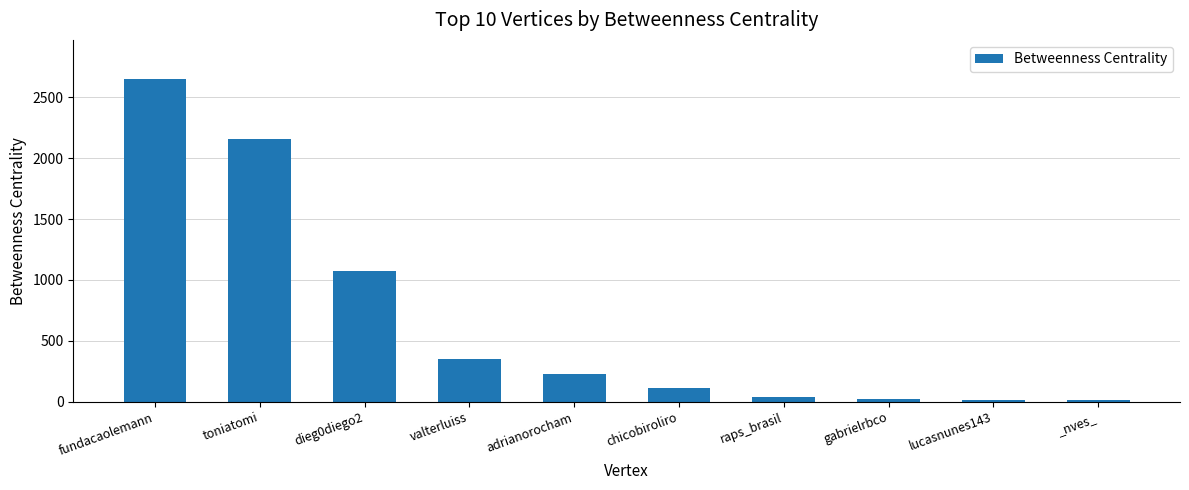

What is the label of the 8th bar from the right?

dieg0diego2